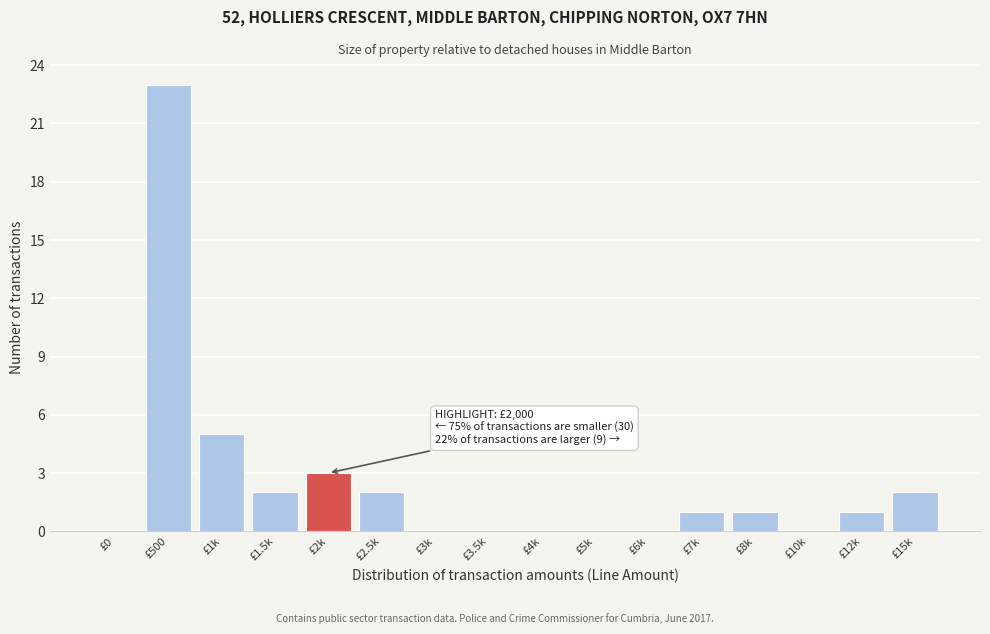

Reading left to right, transcribe all the data shown in this chart.

£0=0	£500=23	£1k=5	£1.5k=2	£2k=3	£2.5k=2	£3k=0	£3.5k=0	£4k=0	£5k=0	£6k=0	£7k=1	£8k=1	£10k=0	£12k=1	£15k=2